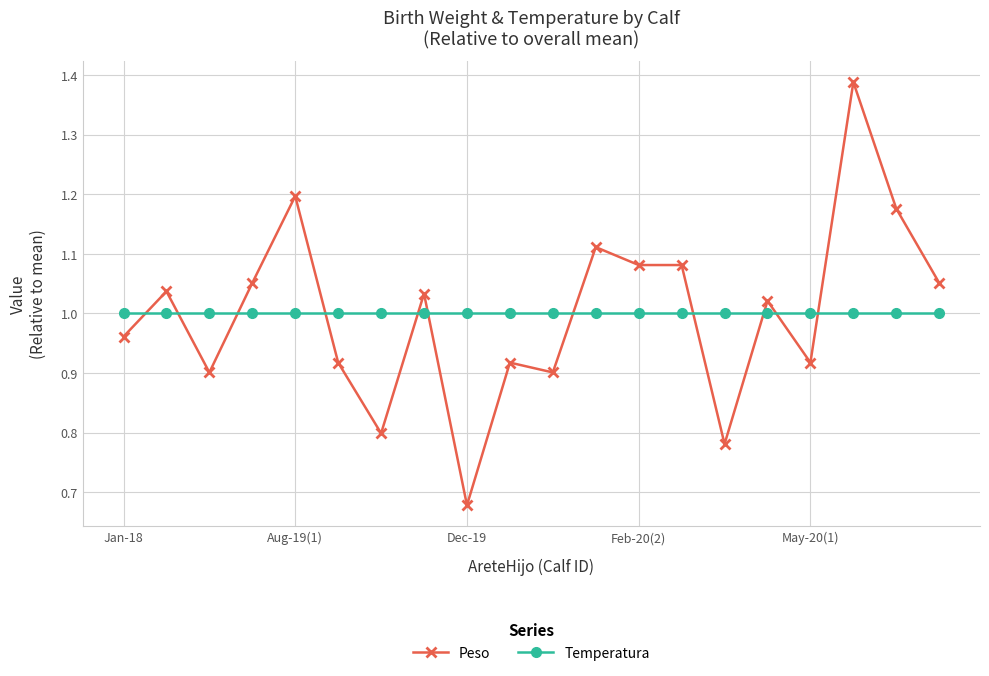

Which series has the widest spread of values?

Peso